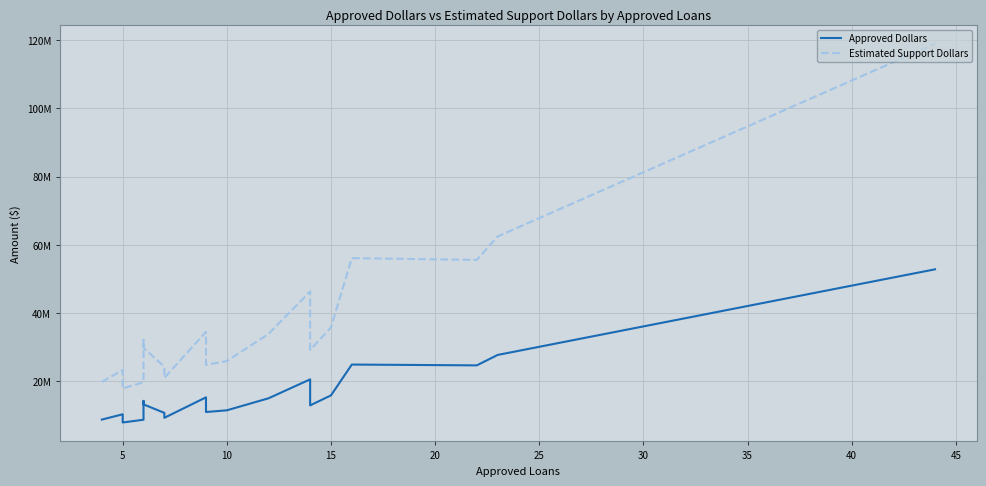

At which category does Estimated Support Dollars reach its first local peak?

5